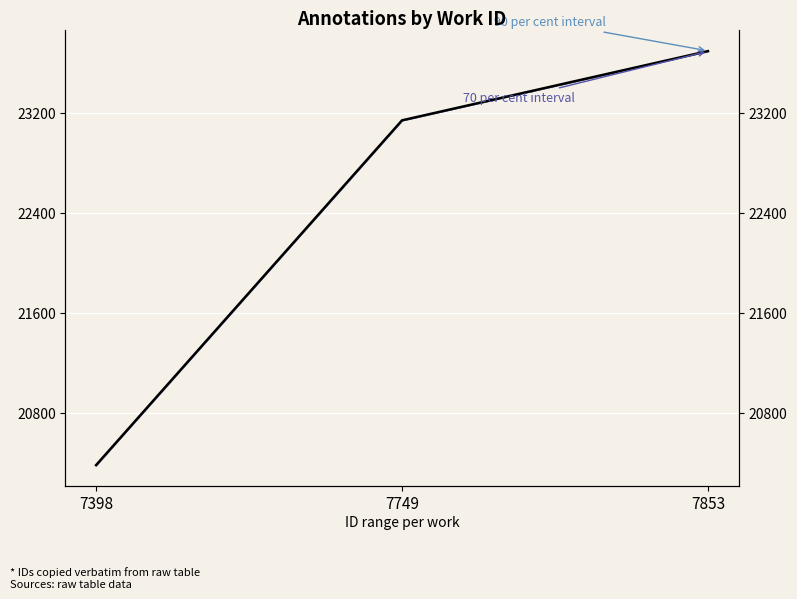

Which label corresponds to the largest value in the chart?

7853